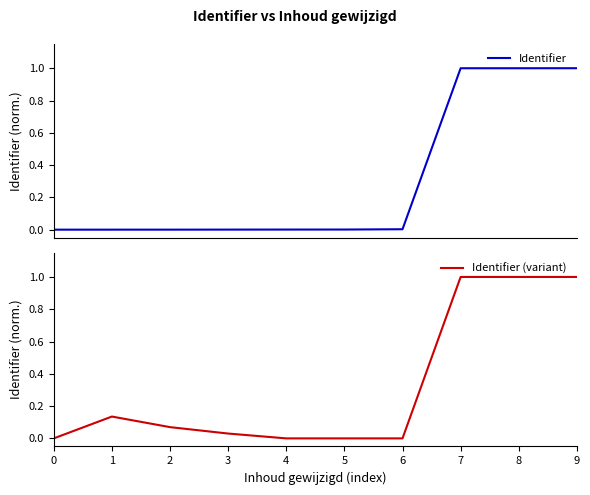

Between which two adjacent categories do Identifier and Identifier (variant) first intersect?

3 and 4